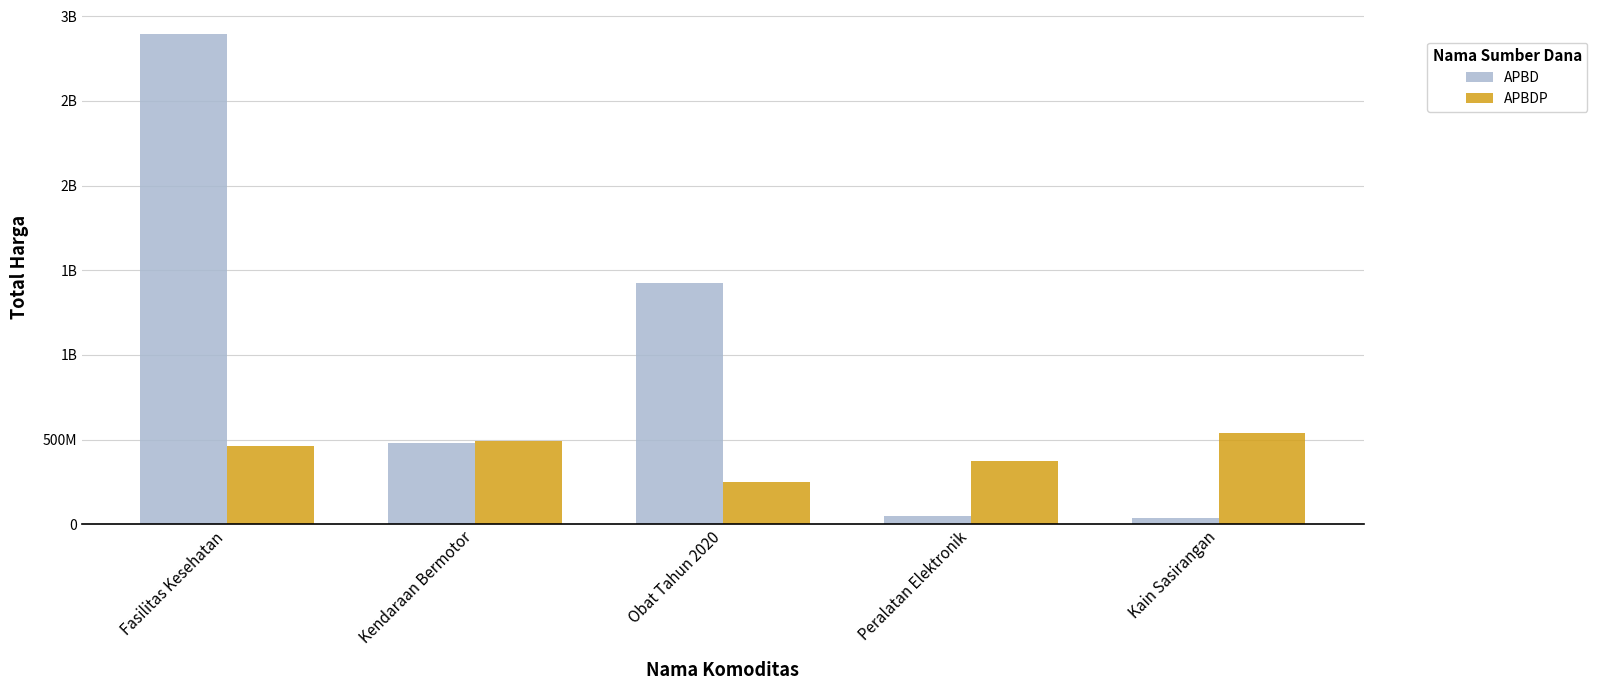

What position from the left is Peralatan Elektronik?

4